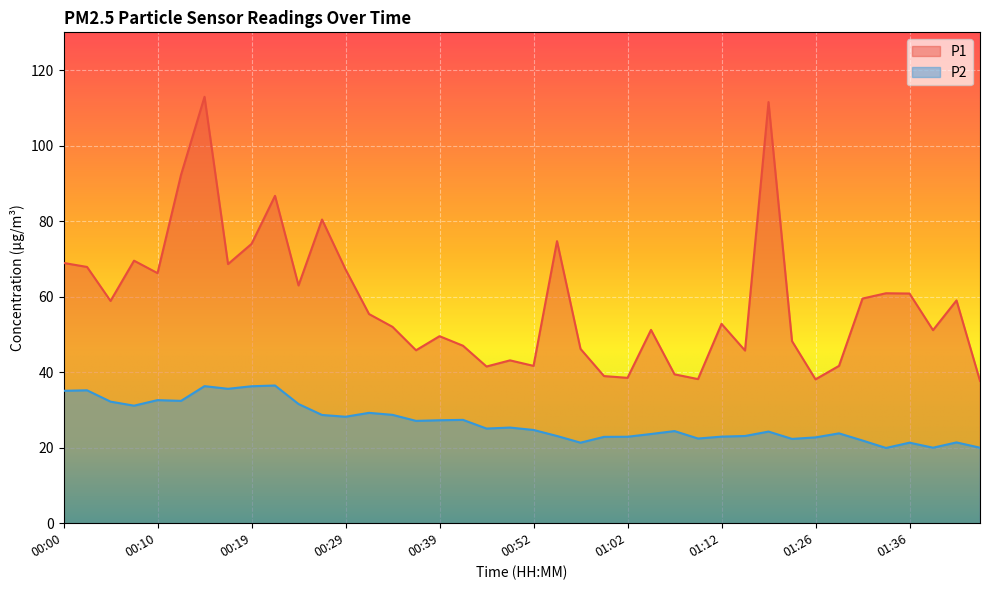

Which category has the highest value in the P1 series?

00:14